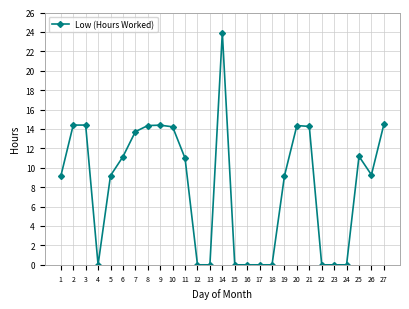

What is the ratio of the value at 27 to the value at 9?

1.0